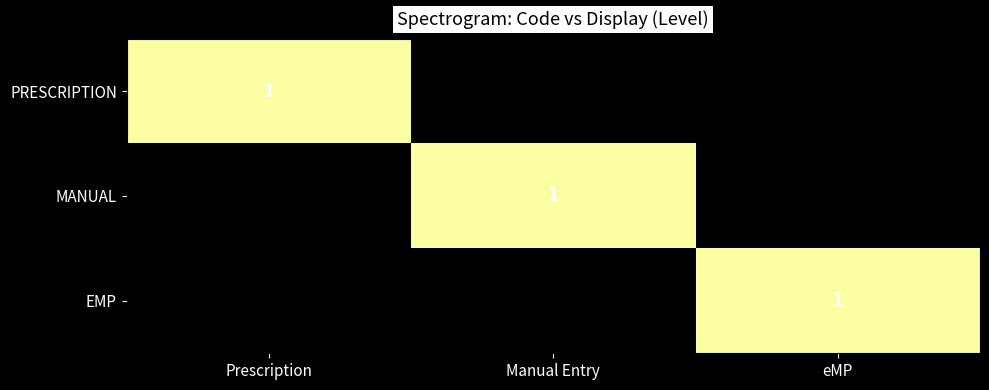

The MANUAL series shows 1 at Manual Entry. True or false?

True